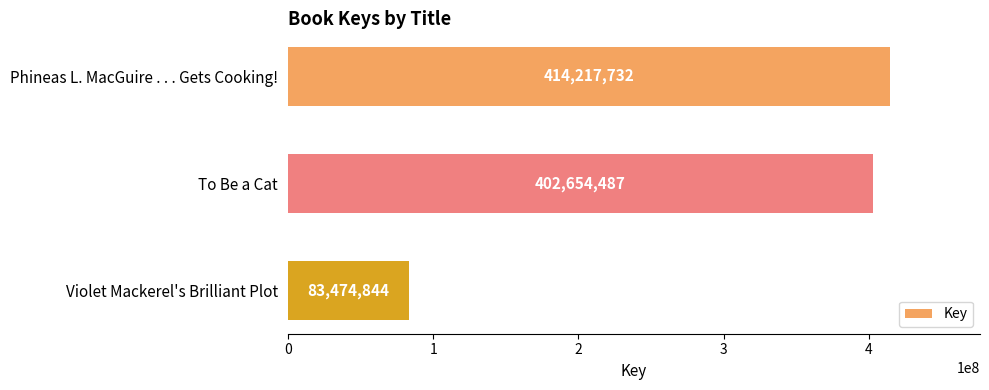

True or false: the data shows 402654487 at To Be a Cat.

True